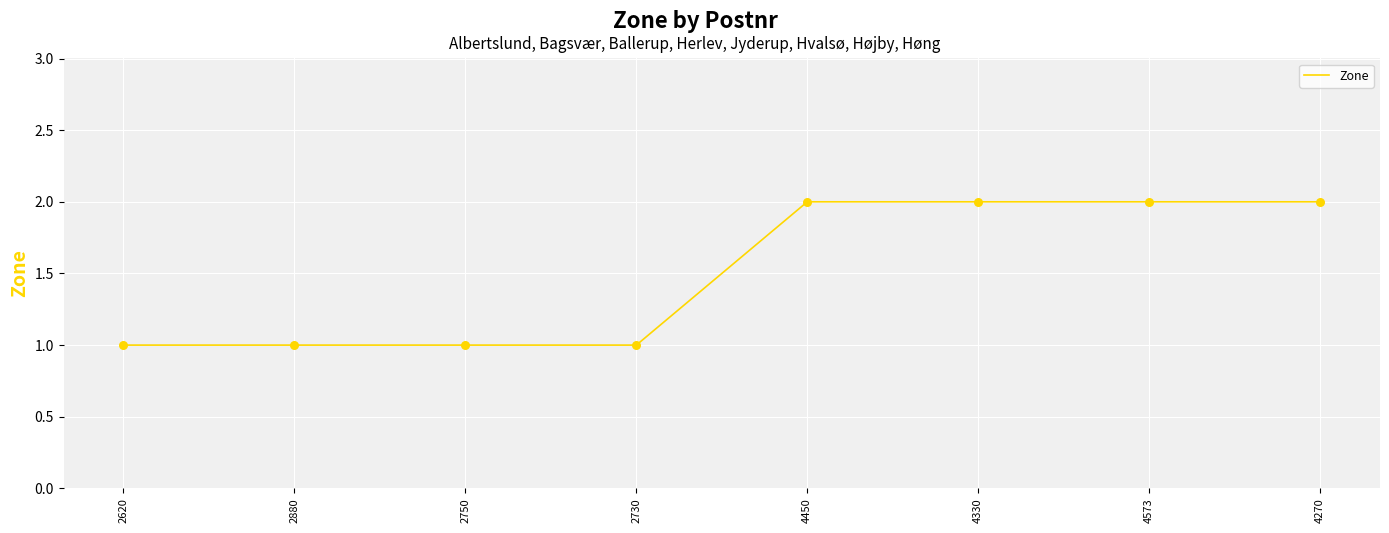

Approximately how many times larger is the value at 2750 compared to 4270?

0.5